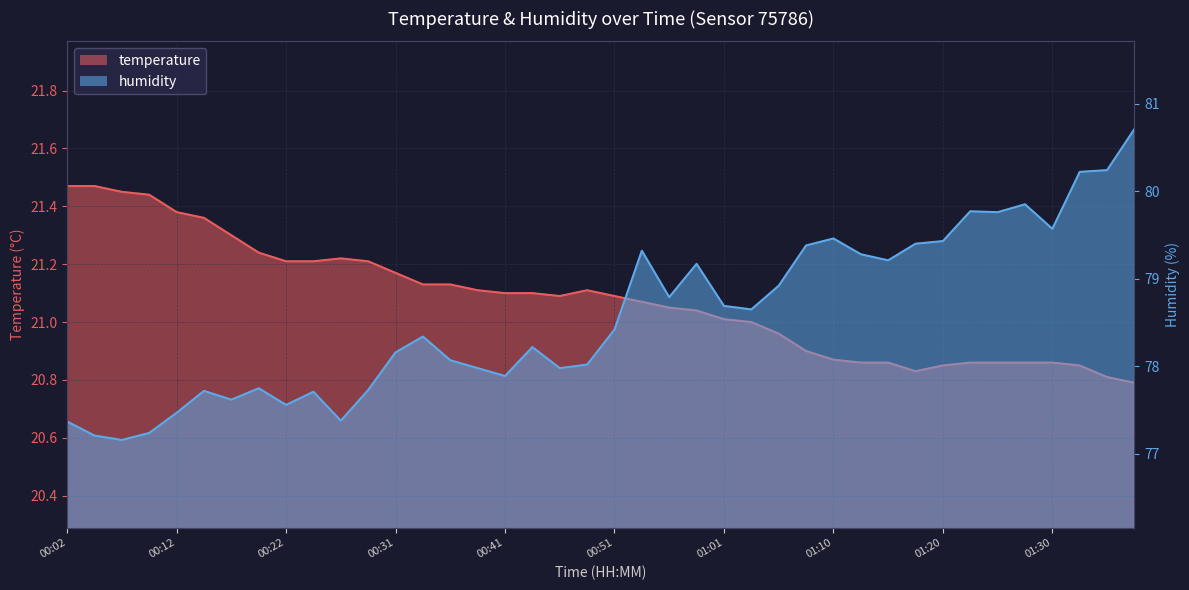

Rank the categories by humidity value from lowest to highest.

00:07, 00:04, 00:09, 00:02, 00:26, 00:12, 00:22, 00:17, 00:24, 00:14, 00:29, 00:19, 00:41, 00:39, 00:46, 00:48, 00:36, 00:31, 00:43, 00:34, 00:51, 01:03, 01:01, 00:56, 01:05, 00:58, 01:15, 01:13, 00:53, 01:08, 01:18, 01:20, 01:10, 01:30, 01:25, 01:23, 01:27, 01:32, 01:35, 01:37